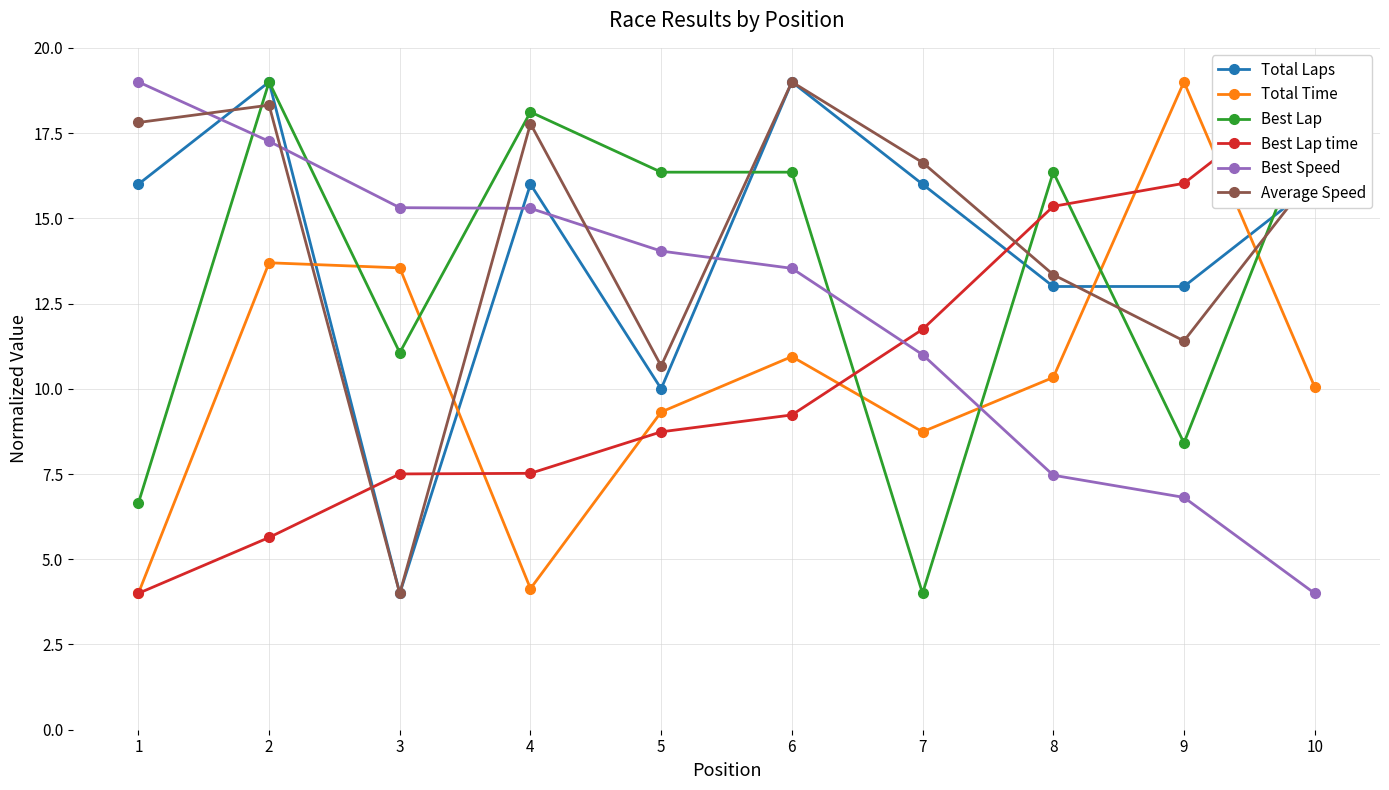

What is the difference between the maximum and minimum values in the Best Lap series?

15.0